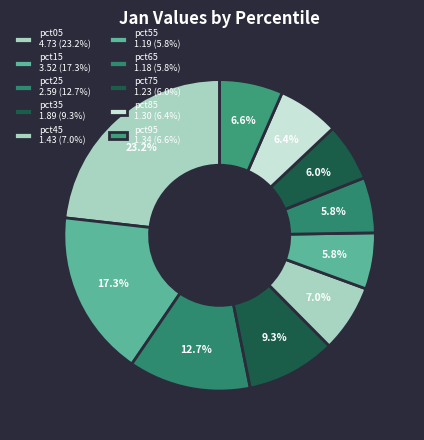

To the nearest percent, what is the average slice percentage?

10%